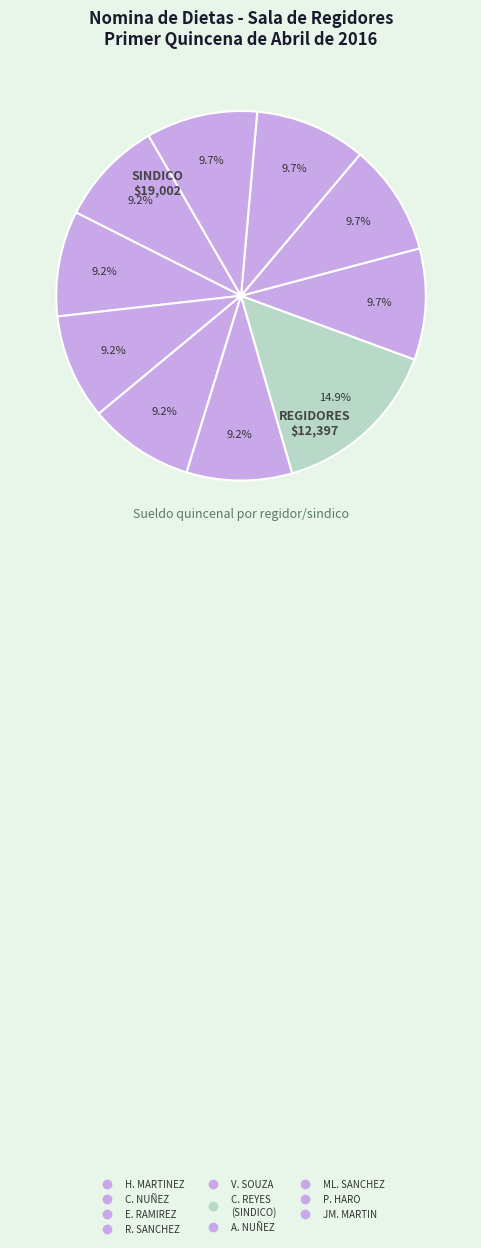

Is there a majority slice in this chart?

No